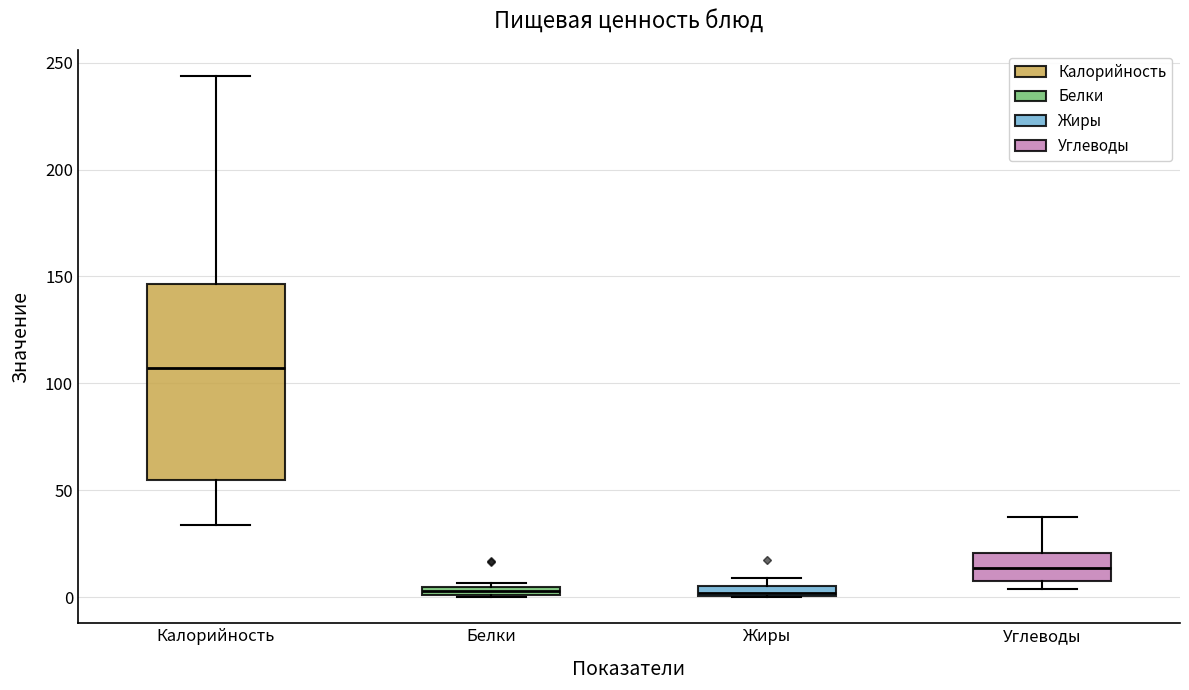

Comparing the boxes themselves (not the whiskers), which one is the tallest?

Калорийность